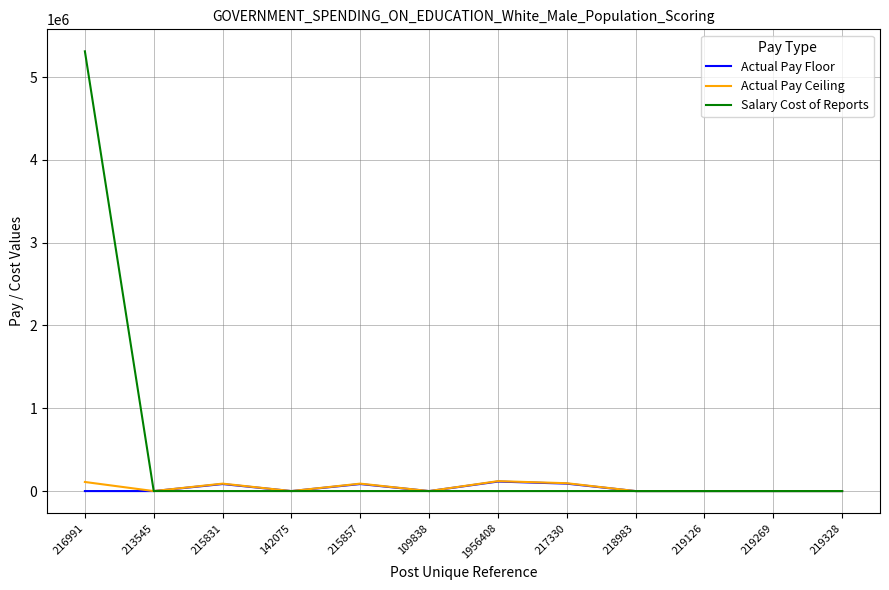

What position from the left is 219269?

11